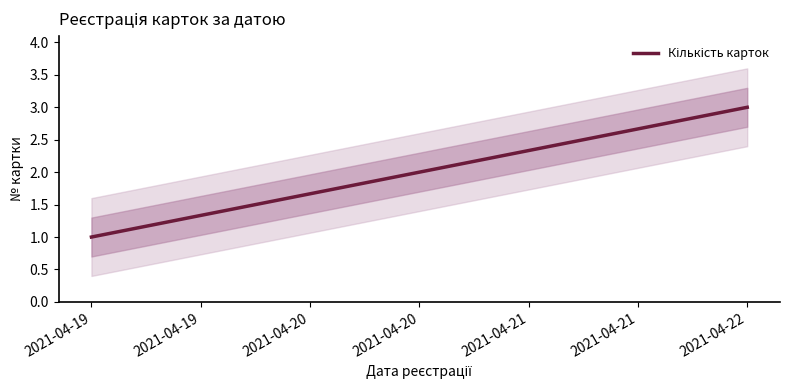

Does the chart display data point markers on the line(s)?

No